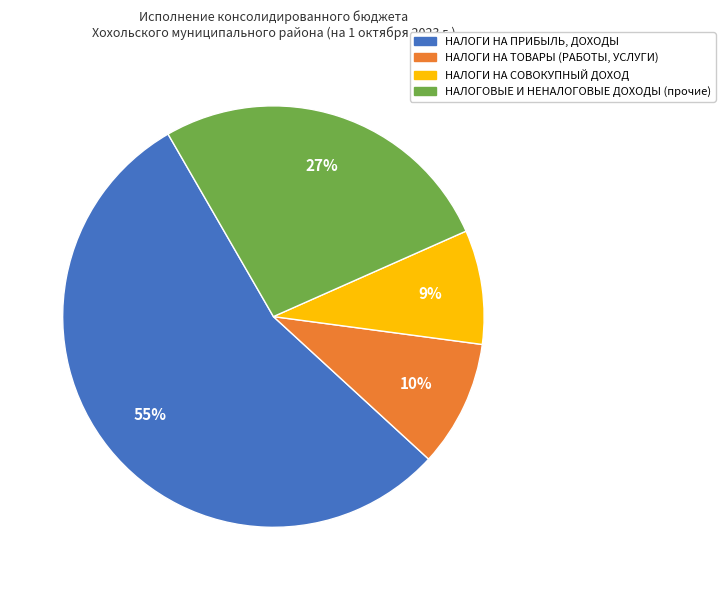

Which category has the smallest portion of the pie?

НАЛОГИ НА СОВОКУПНЫЙ ДОХОД